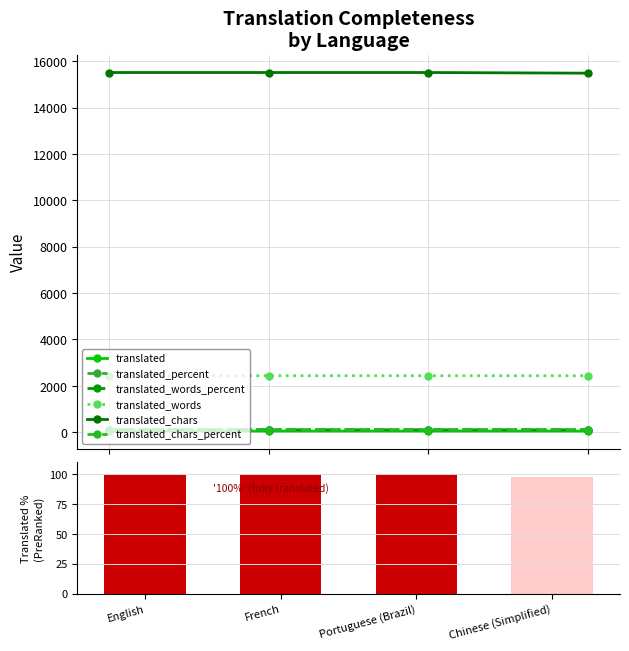

What is the label of the 4th bar from the left?

Chinese (Simplified)